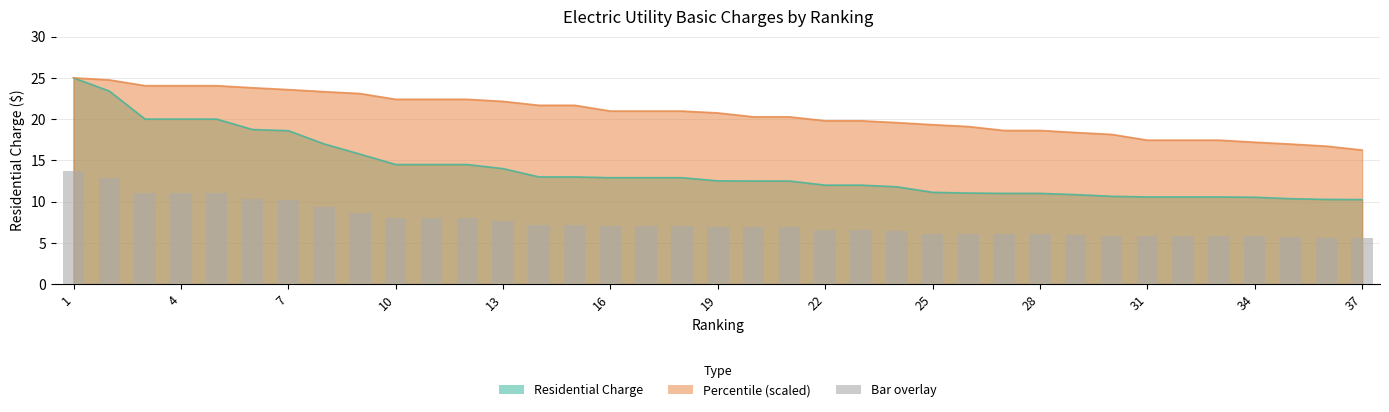

How many values are below 6?

9